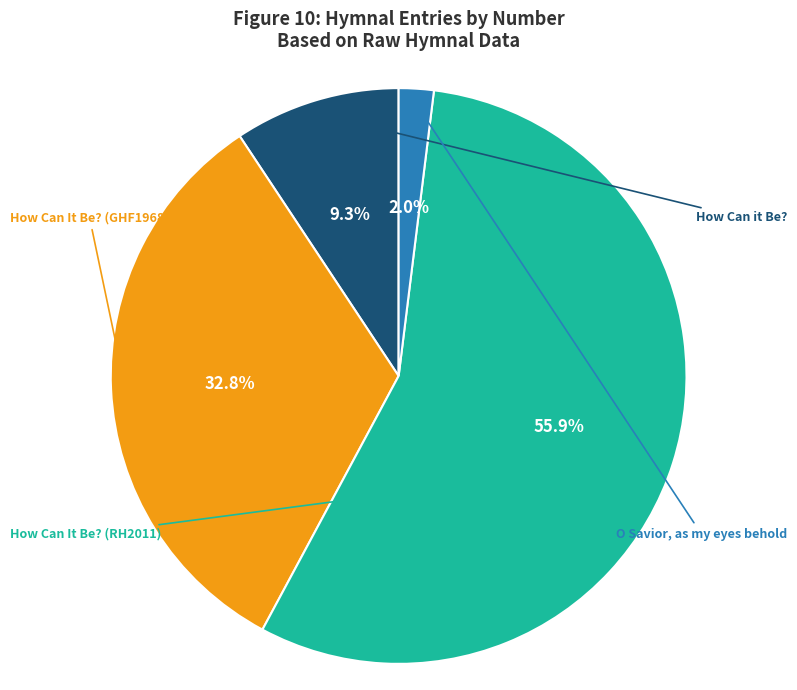

Does any single category account for the majority?

Yes